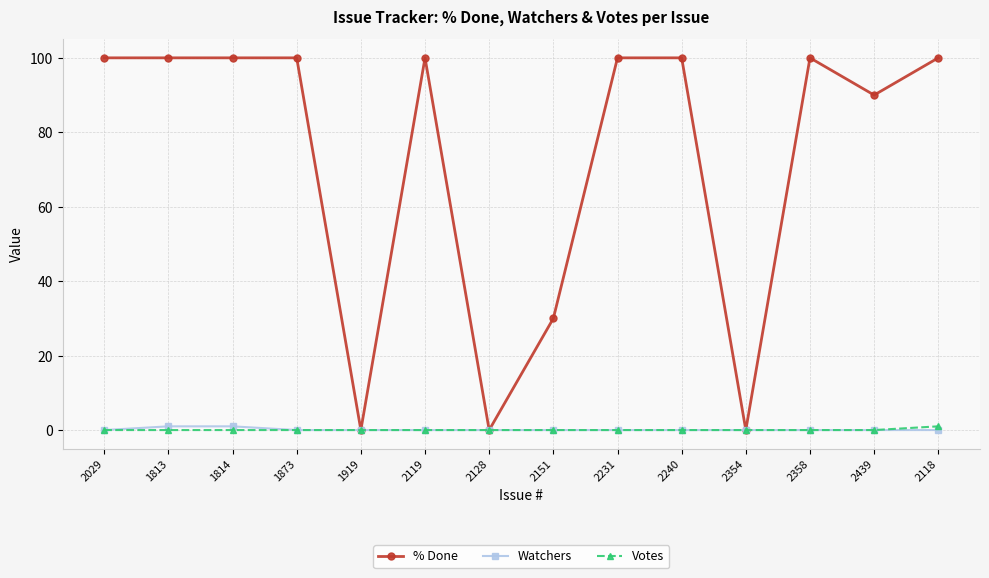

Reading left to right, what are all the values shown in this chart?

% Done: 2029=100	1813=100	1814=100	1873=100	1919=0	2119=100	2128=0	2151=30	2231=100	2240=100	2354=0	2358=100	2439=90	2118=100
Watchers: 2029=0	1813=1	1814=1	1873=0	1919=0	2119=0	2128=0	2151=0	2231=0	2240=0	2354=0	2358=0	2439=0	2118=0
Votes: 2029=0	1813=0	1814=0	1873=0	1919=0	2119=0	2128=0	2151=0	2231=0	2240=0	2354=0	2358=0	2439=0	2118=1